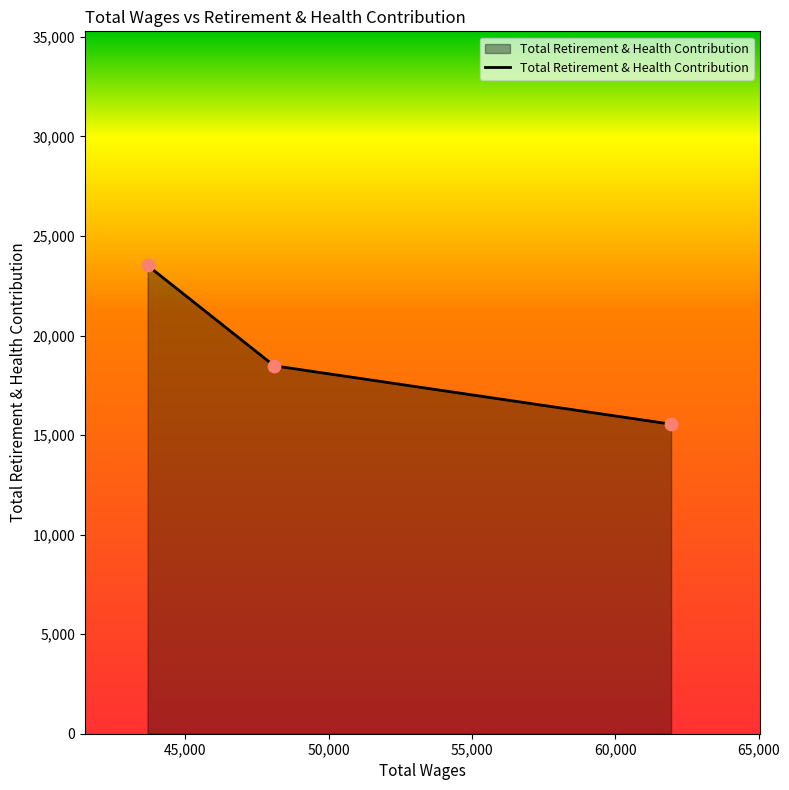

What is the difference between the maximum and minimum values?

7971